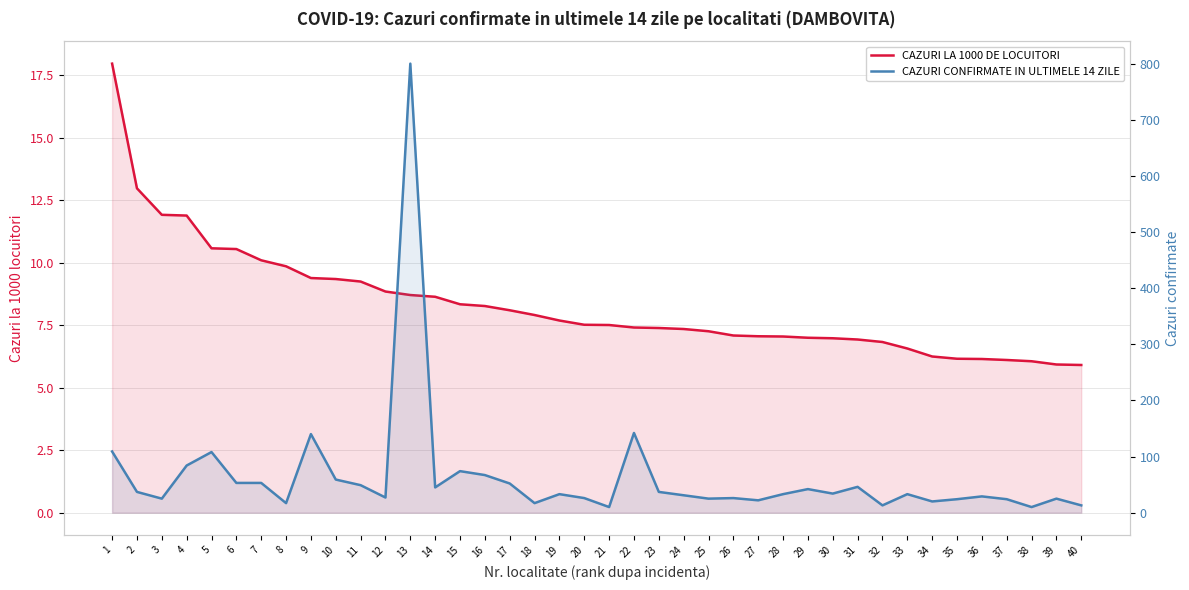

At how many categories does at least one series exceed 660?

1